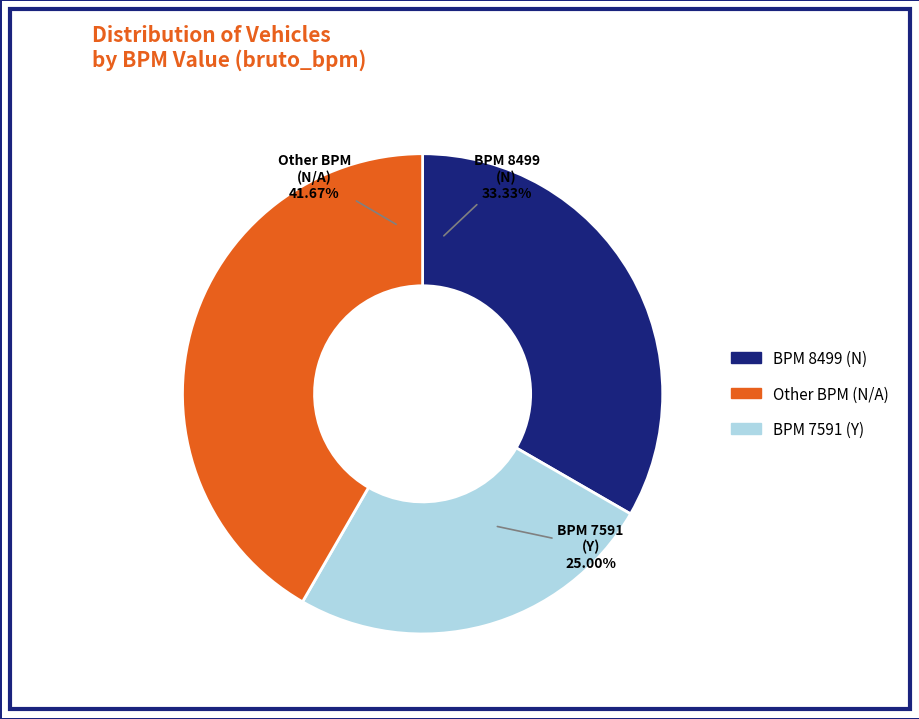

Is there a majority slice in this chart?

No